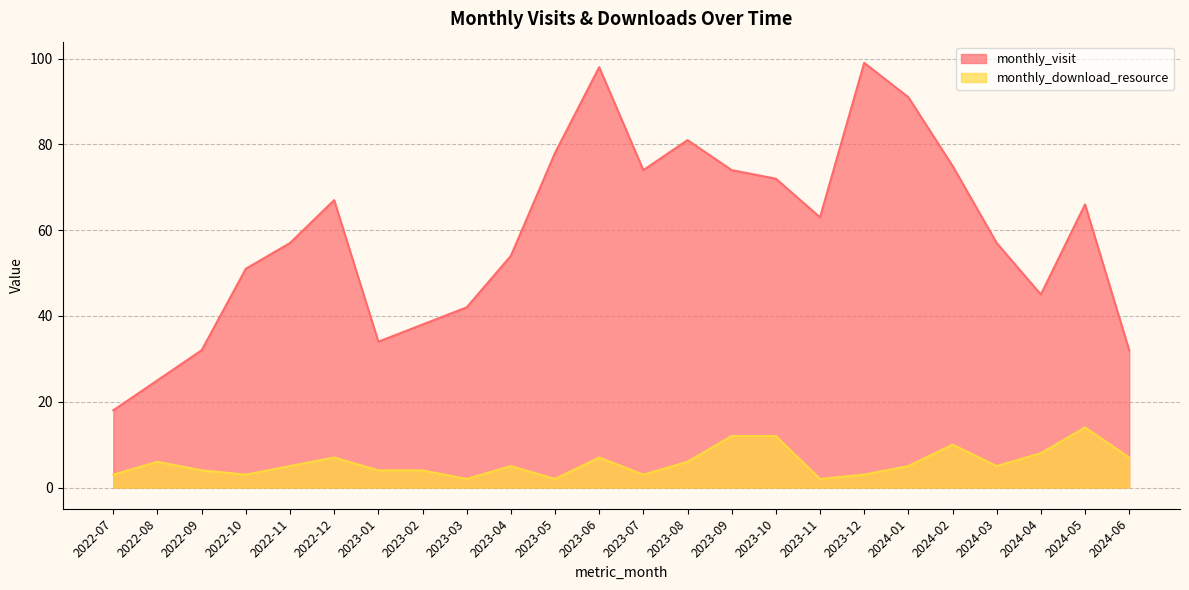

Reading right to left, extract all data points from this chart.

monthly_visit: 2024-06=32	2024-05=66	2024-04=45	2024-03=57	2024-02=75	2024-01=91	2023-12=99	2023-11=63	2023-10=72	2023-09=74	2023-08=81	2023-07=74	2023-06=98	2023-05=78	2023-04=54	2023-03=42	2023-02=38	2023-01=34	2022-12=67	2022-11=57	2022-10=51	2022-09=32	2022-08=25	2022-07=18
monthly_download_resource: 2024-06=7	2024-05=14	2024-04=8	2024-03=5	2024-02=10	2024-01=5	2023-12=3	2023-11=2	2023-10=12	2023-09=12	2023-08=6	2023-07=3	2023-06=7	2023-05=2	2023-04=5	2023-03=2	2023-02=4	2023-01=4	2022-12=7	2022-11=5	2022-10=3	2022-09=4	2022-08=6	2022-07=3